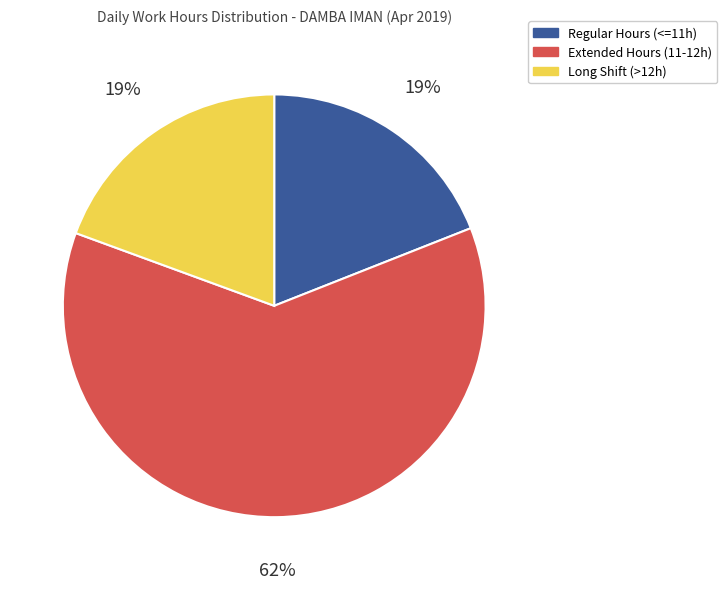

Which has a higher value, Extended Hours (11-12h) or Regular Hours (<=11h)?

Extended Hours (11-12h)